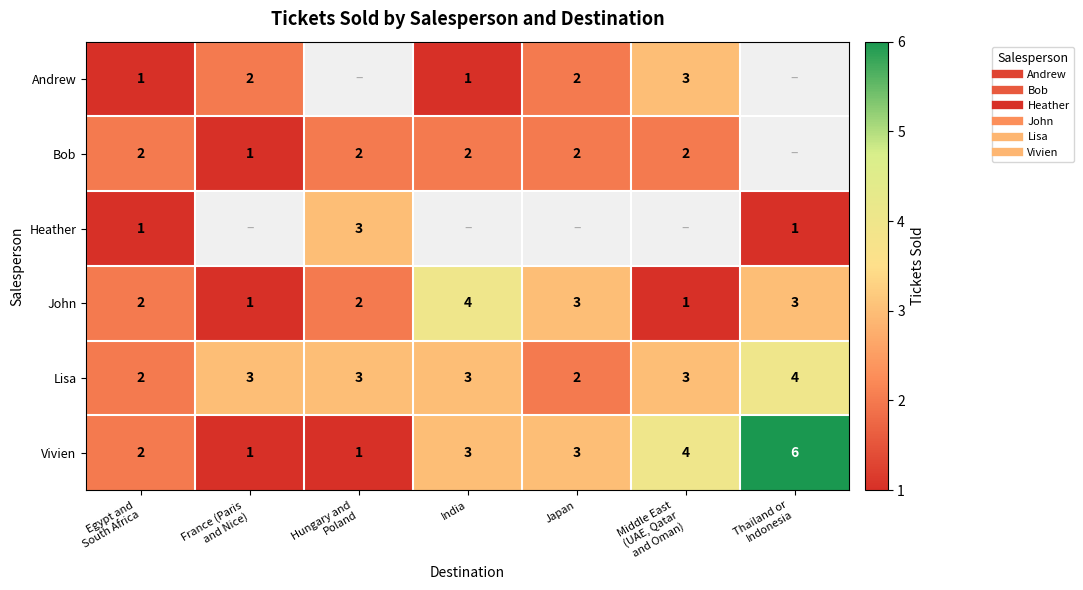

How many series are shown in this chart?

6